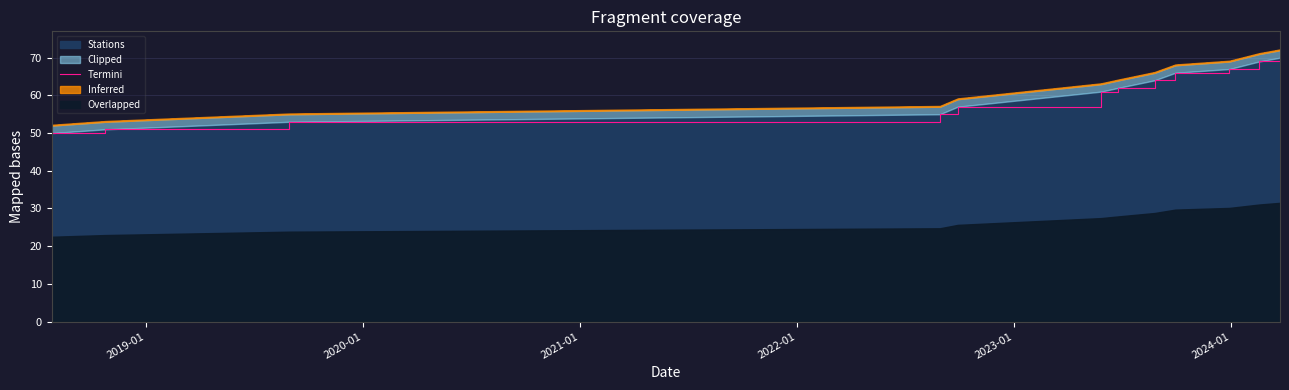

How many lines are shown in the chart?

1